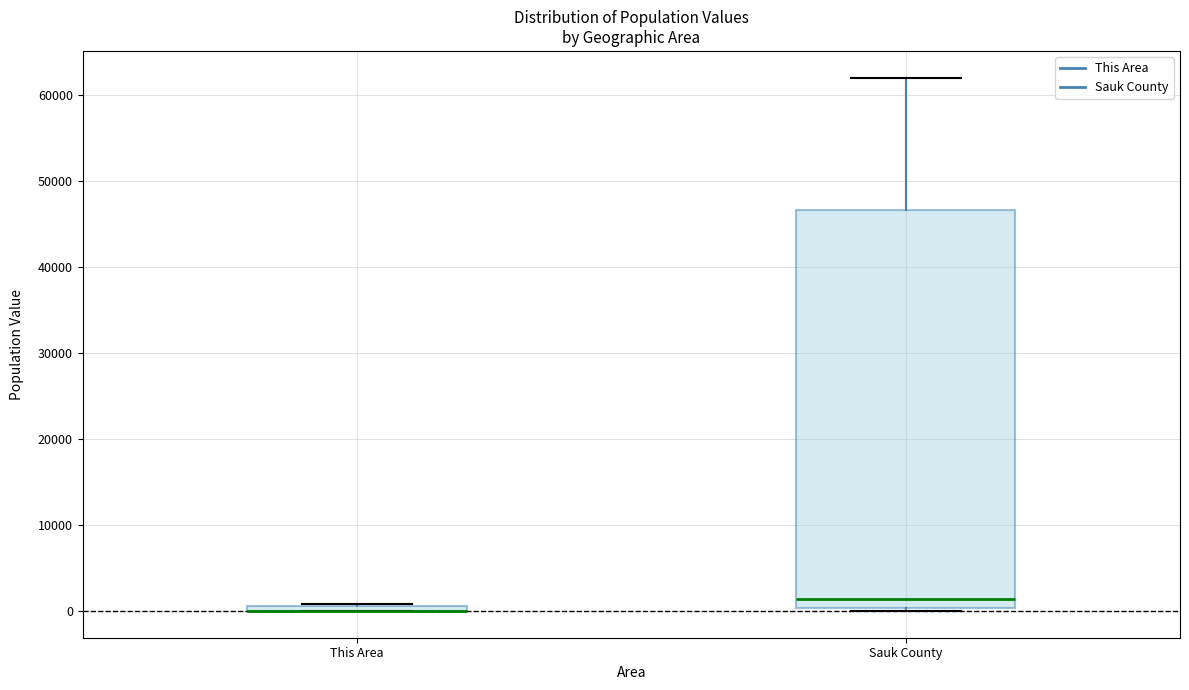

Comparing the boxes themselves (not the whiskers), which one is the tallest?

Sauk County